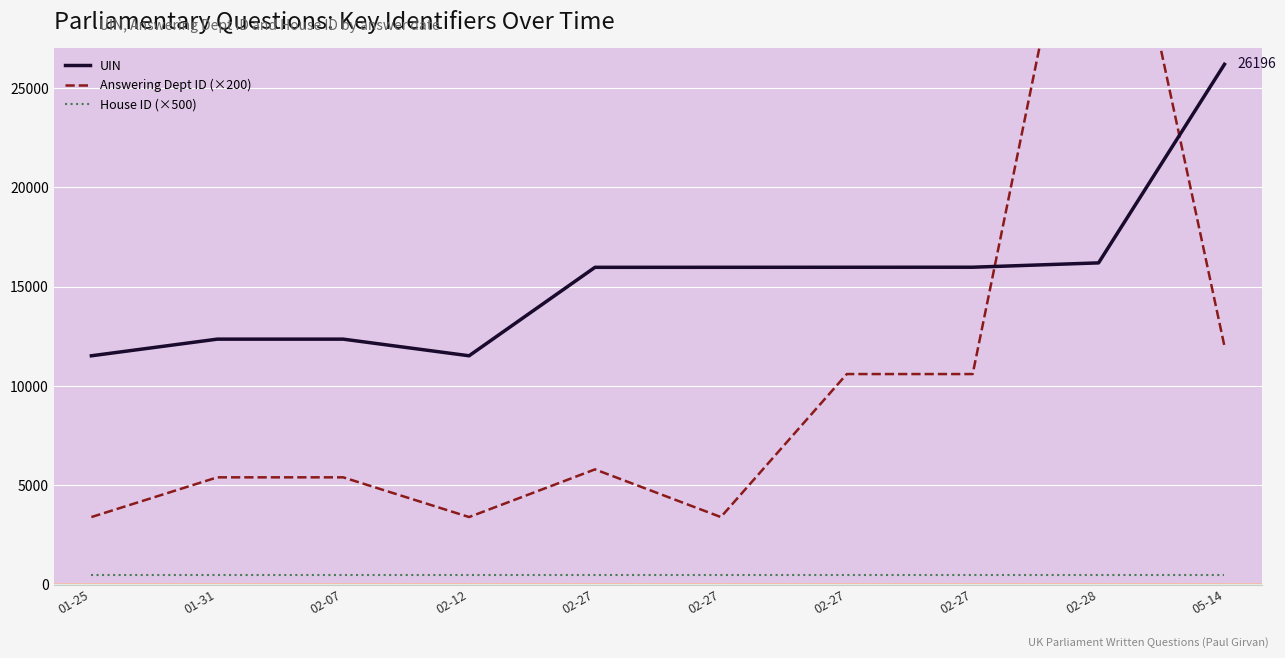

What are all the series names shown in the legend?

UIN, Answering Dept ID (×200), House ID (×500)